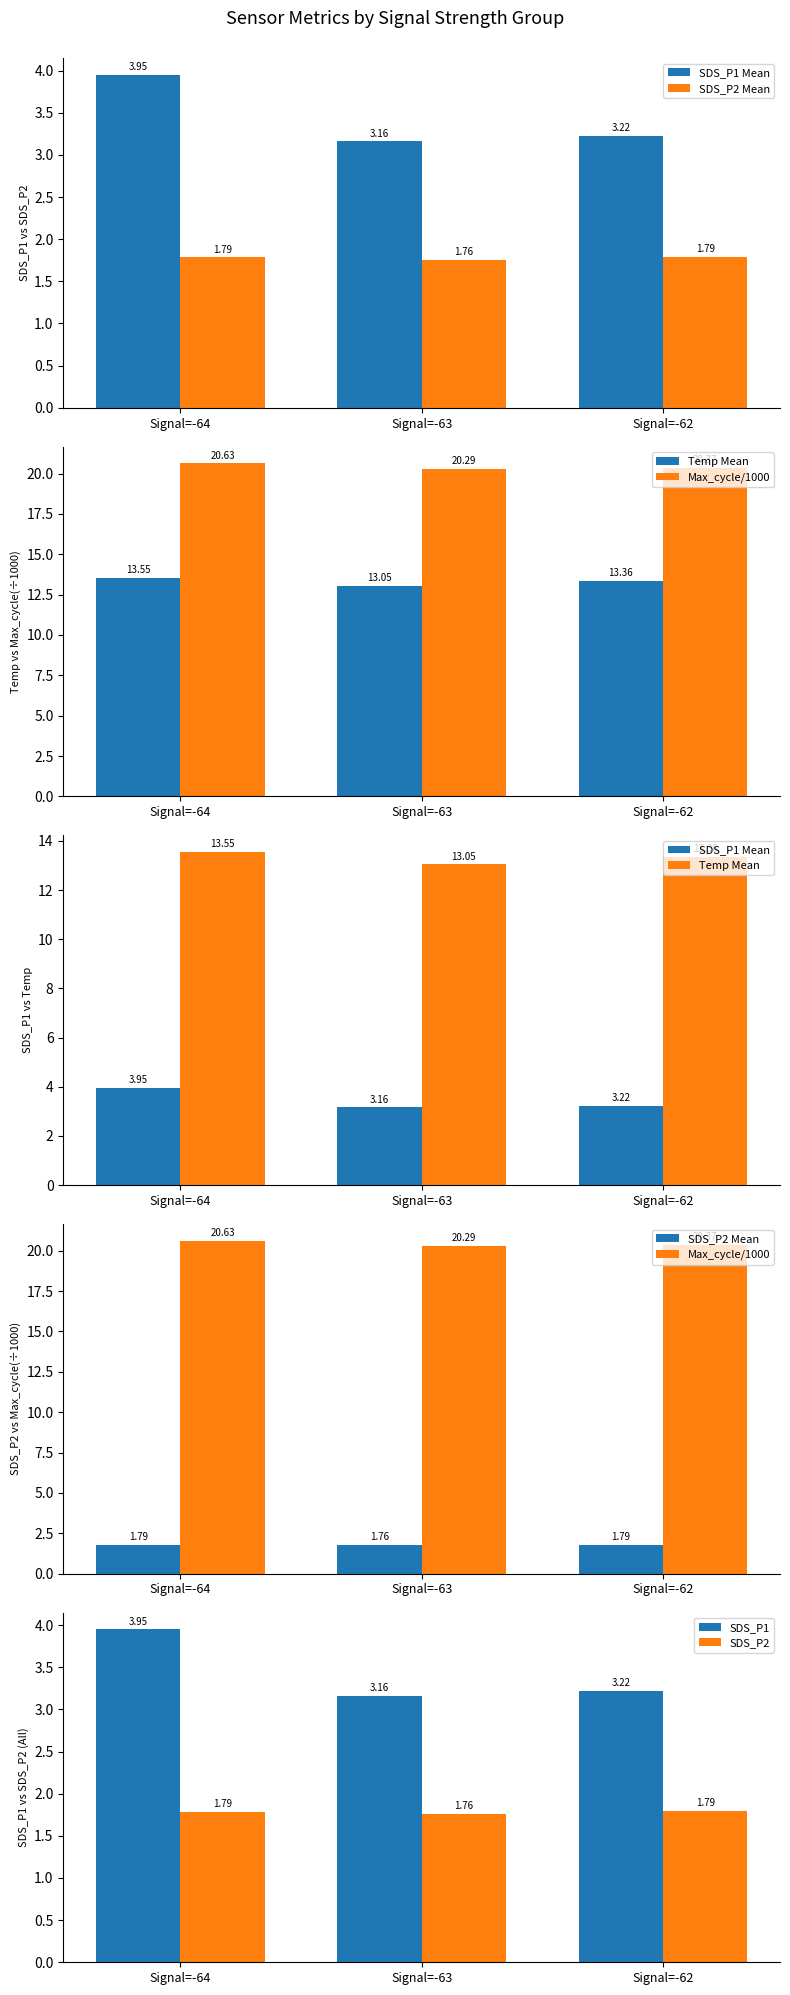

At which category does the chart reach its peak across all series?

Signal=-64